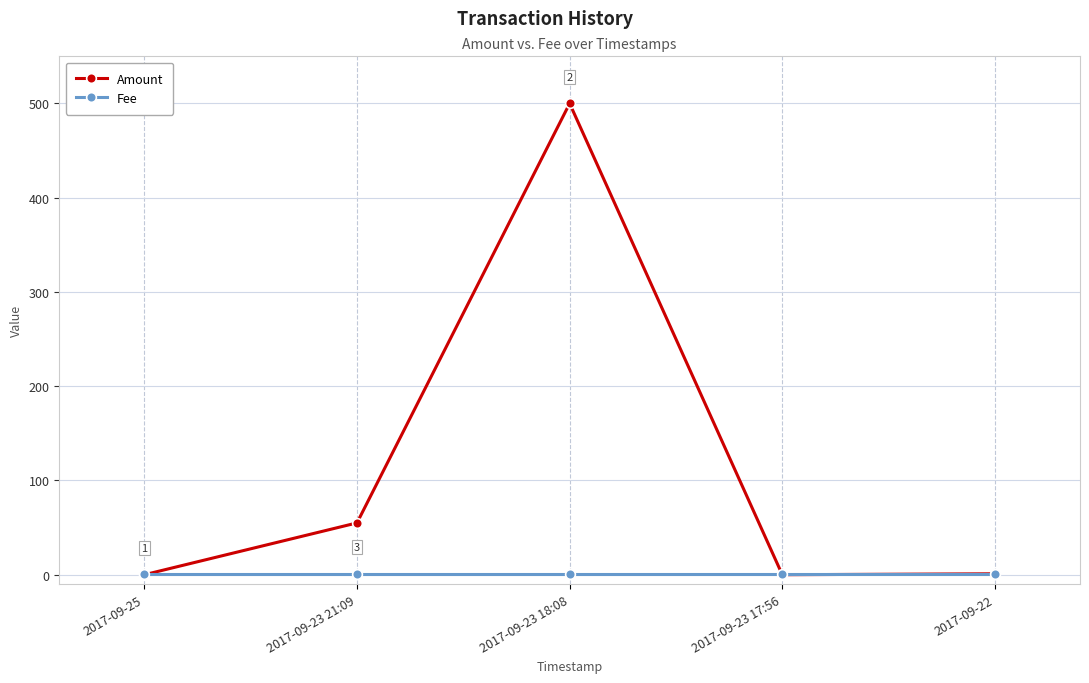

Between 2017-09-23 18:08 and 2017-09-22, which series saw the biggest shift?

Amount